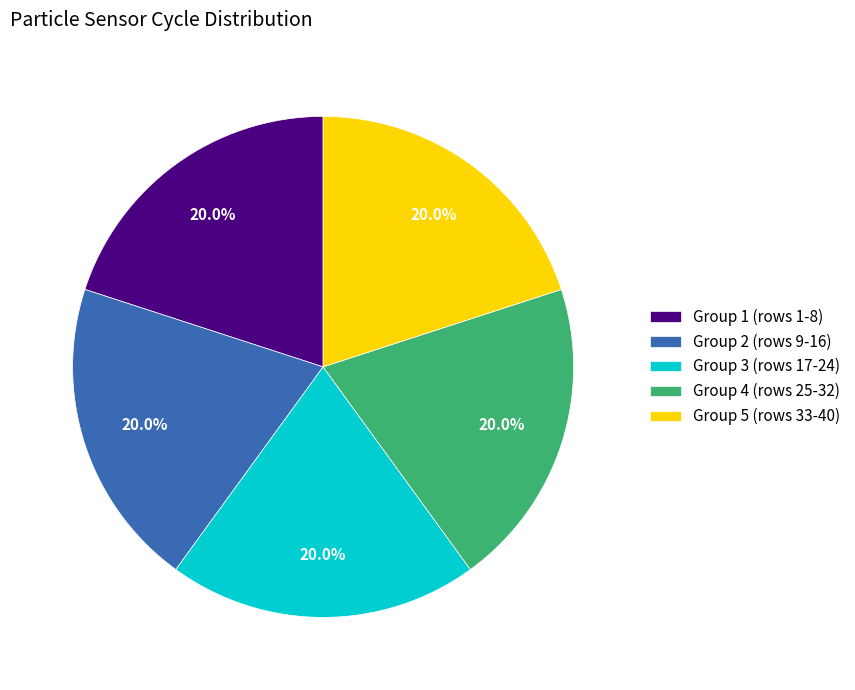

How much of the chart is everything except Group 1 (rows 1-8)?

80.0%